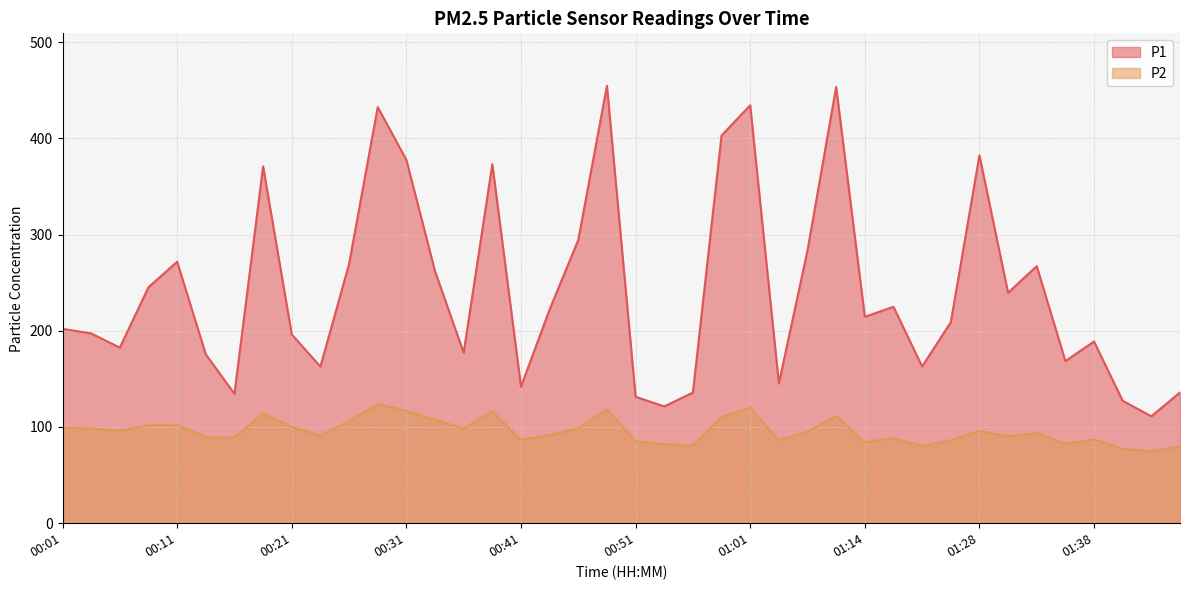

Is it true that P2 equals 110.5 at 00:58?

True